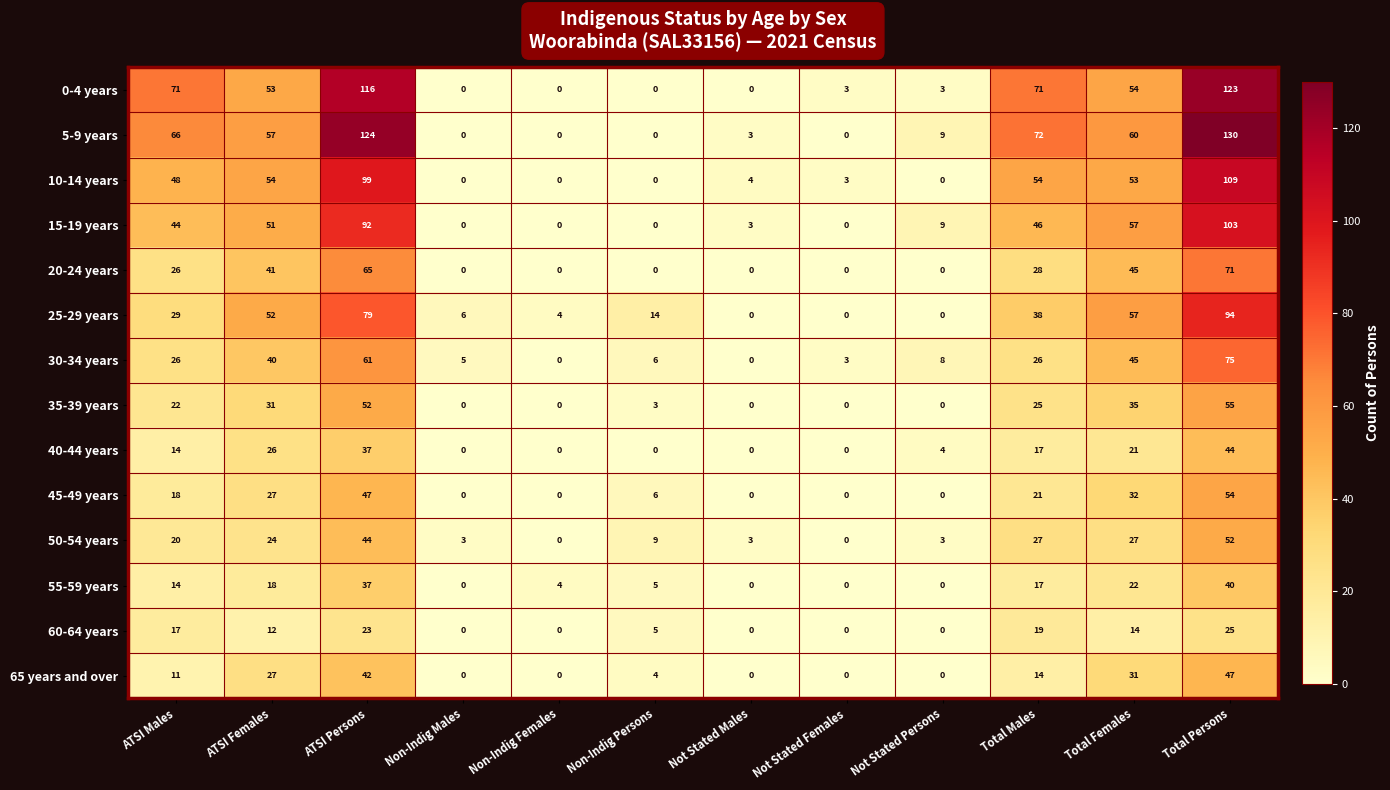

What is the difference between the 30-34 years values at ATSI Persons and Not Stated Females?

58